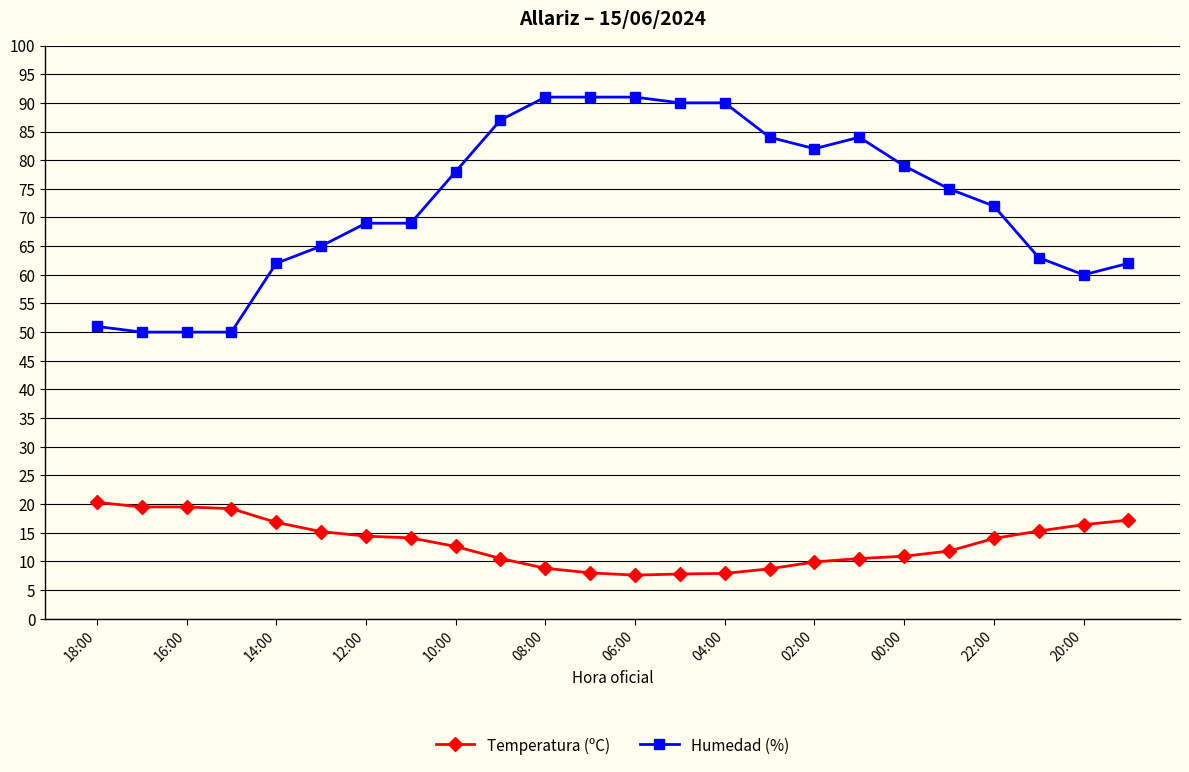

What is the minimum value for Temperatura (ºC)?

7.6